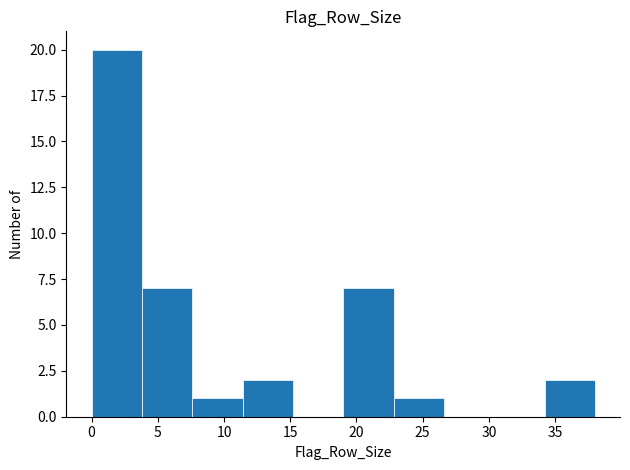

Reading left to right, transcribe this chart: for each bar, give the range it covers on the x-axis and its height. Neither the bar edges nor the heights are printed on the chart, so give them approximately, as read against the axes.

0.0 to 3.8: 20
3.8 to 7.6: 7
7.6 to 11.4: 1
11.4 to 15.2: 2
15.2 to 19.0: 0
19.0 to 22.8: 7
22.8 to 26.6: 1
26.6 to 30.4: 0
30.4 to 34.2: 0
34.2 to 38.0: 2